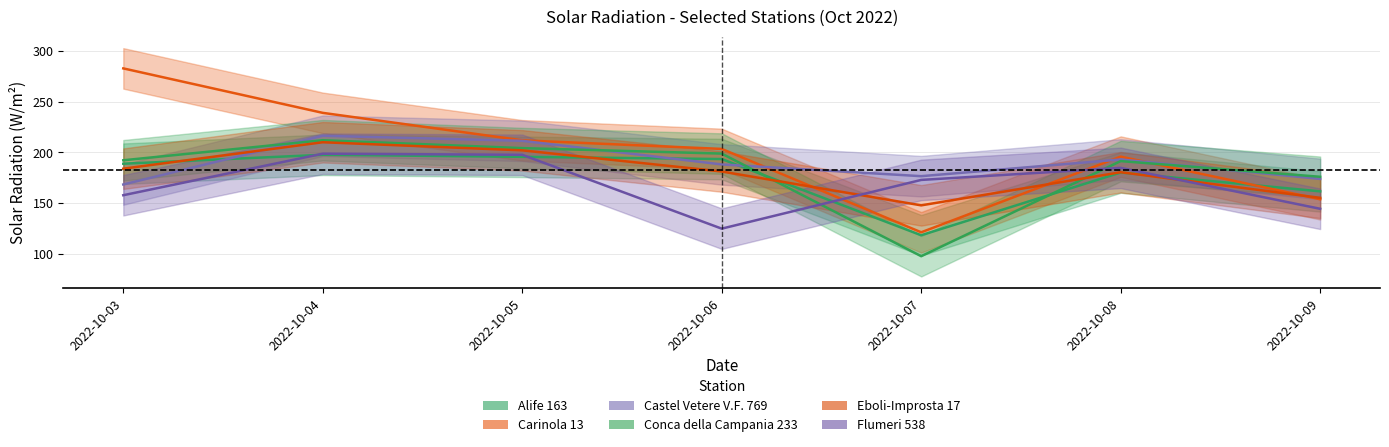

Reading left to right, transcribe all the data shown in this chart.

Alife 163: 2022-10-03=188.8	2022-10-04=197.6	2022-10-05=195.6	2022-10-06=193.4	2022-10-07=118.2	2022-10-08=180.1	2022-10-09=161.5
Carinola 13: 2022-10-03=282.9	2022-10-04=239.0	2022-10-05=211.9	2022-10-06=203.4	2022-10-07=121.1	2022-10-08=195.8	2022-10-09=153.7
Castel Vetere V.F. 769: 2022-10-03=168.3	2022-10-04=216.4	2022-10-05=211.4	2022-10-06=188.1	2022-10-07=176.5	2022-10-08=193.0	2022-10-09=173.8
Conca della Campania 233: 2022-10-03=192.2	2022-10-04=212.0	2022-10-05=204.2	2022-10-06=198.8	2022-10-07=97.5	2022-10-08=191.4	2022-10-09=175.9
Eboli-Improsta 17: 2022-10-03=183.9	2022-10-04=210.0	2022-10-05=202.0	2022-10-06=181.1	2022-10-07=147.7	2022-10-08=180.4	2022-10-09=155.1
Flumeri 538: 2022-10-03=157.7	2022-10-04=198.7	2022-10-05=197.6	2022-10-06=124.7	2022-10-07=172.8	2022-10-08=184.7	2022-10-09=144.3